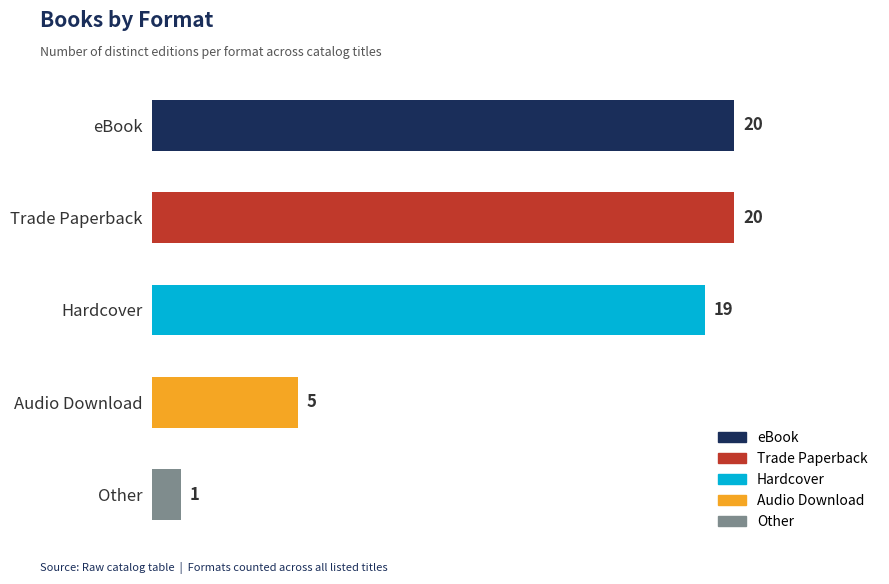

The chart shows a value of 1 at Other. True or false?

True